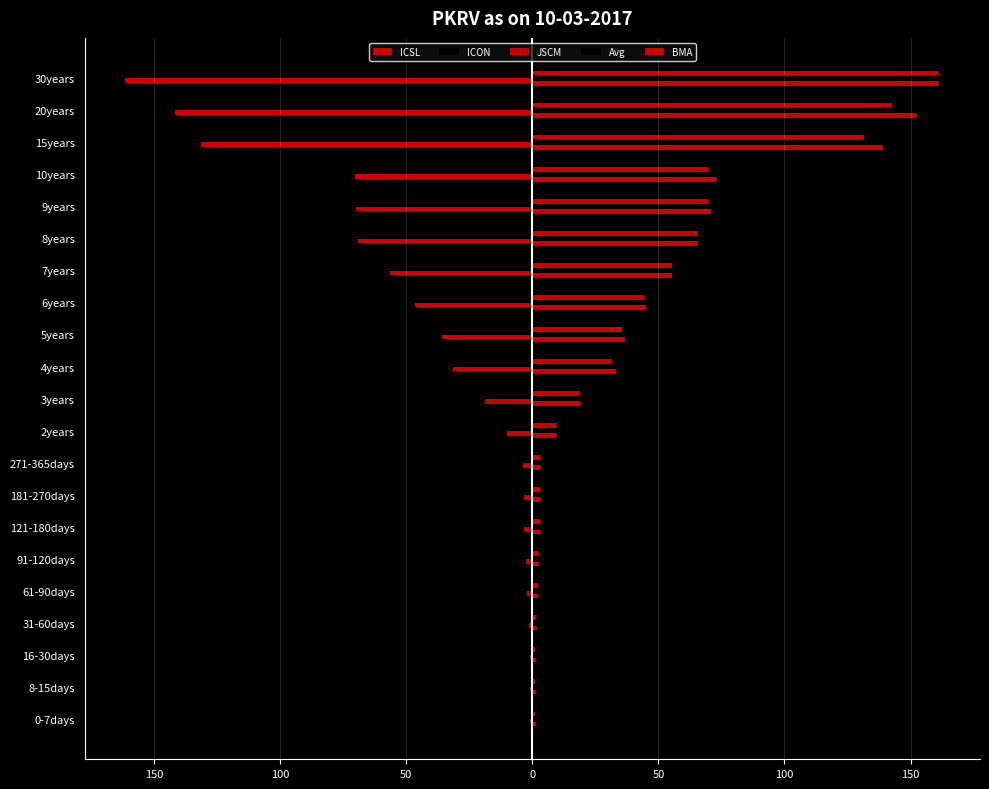

What is the value of the Avg bar at the 16th from the left?

66.9